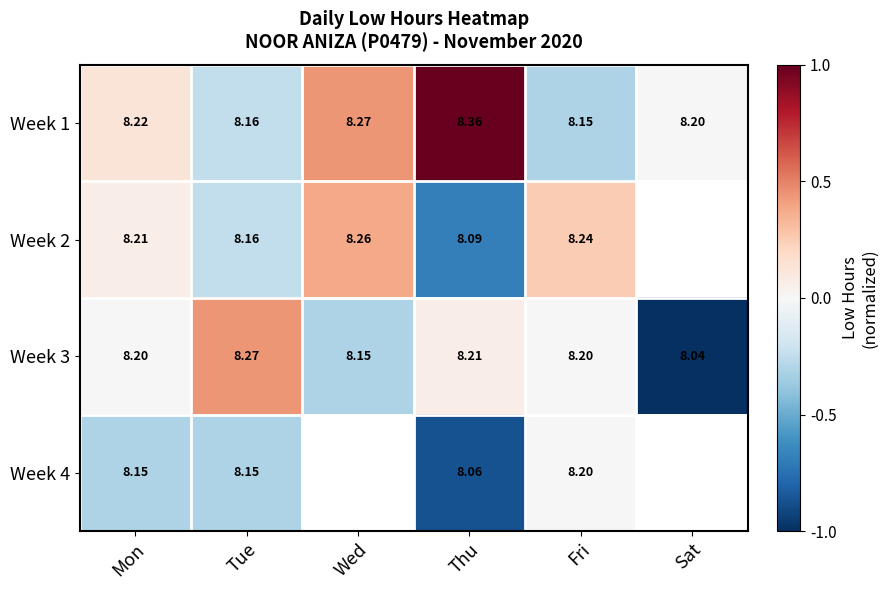

Which category has the highest value in the Week 1 series?

Thu